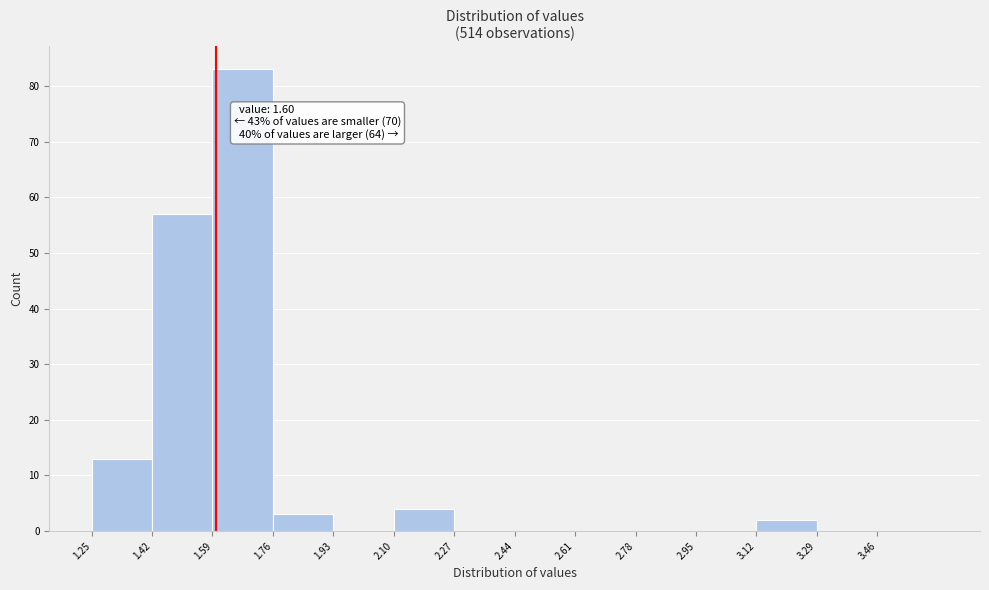

Which range on the x-axis has the tallest bar?

1.59 to 1.76